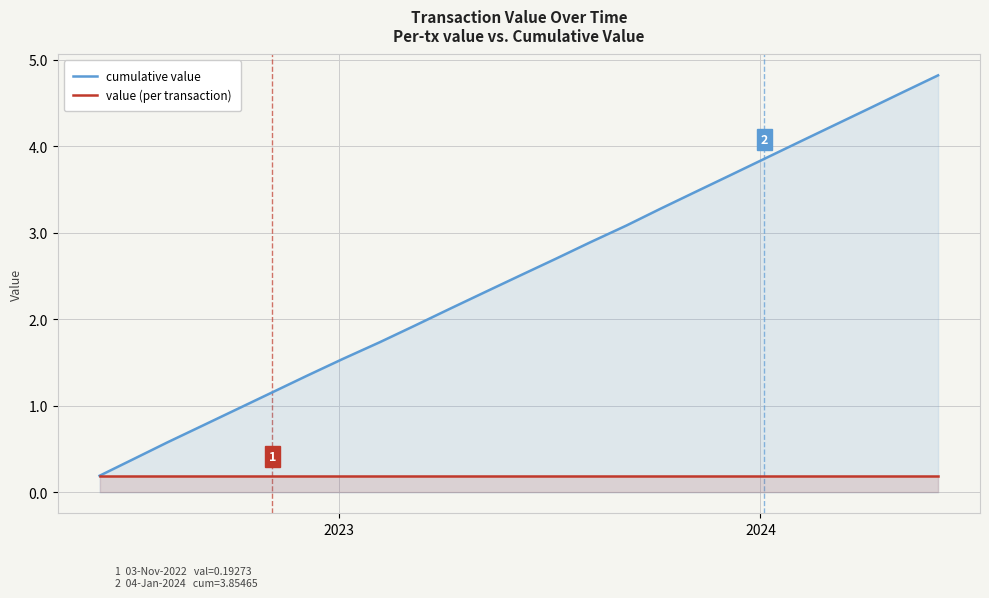

Rank the series by their maximum value, from lowest to highest.

value (per transaction), cumulative value